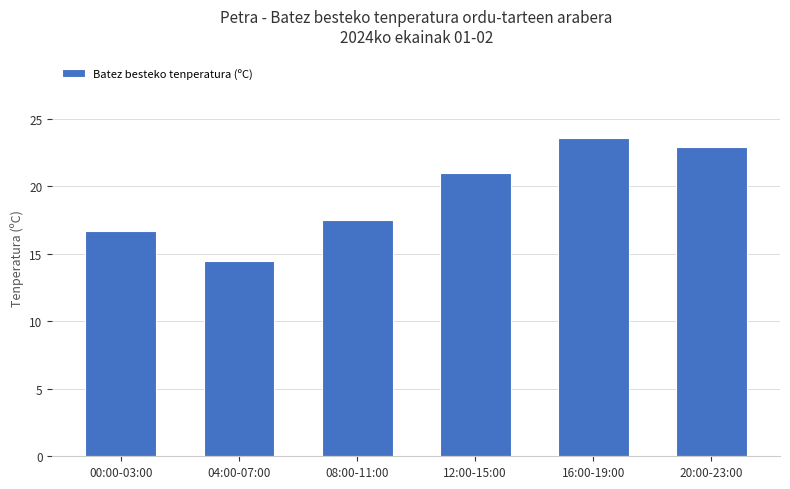

The value at 00:00-03:00 is 5.9. True or false?

False